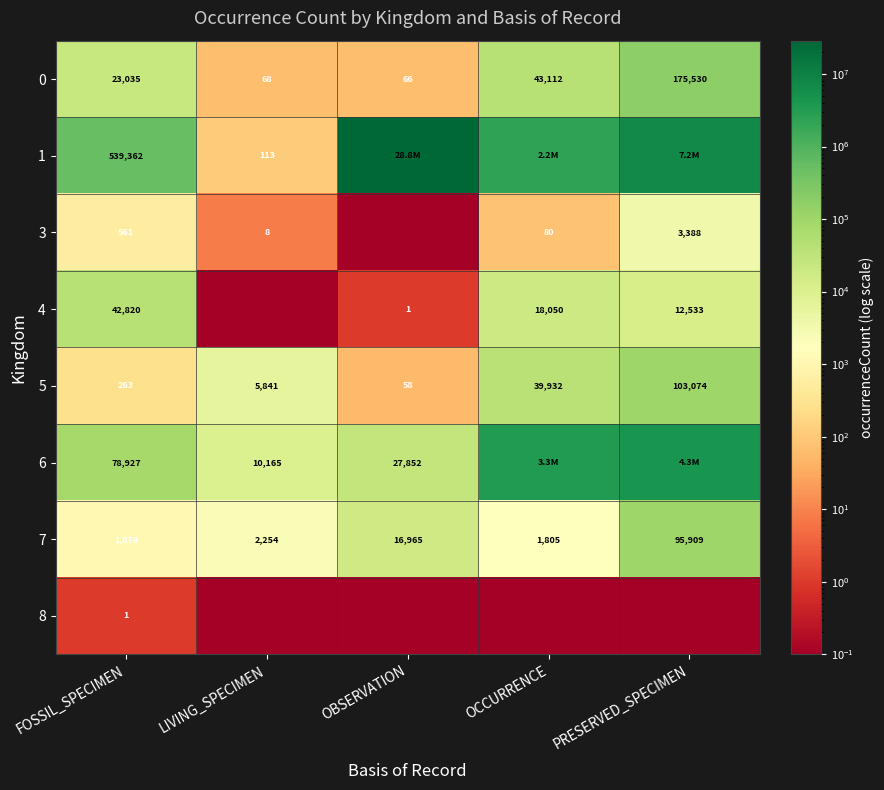

What is the difference between the maximum and minimum values in the 7 series?

94831.0